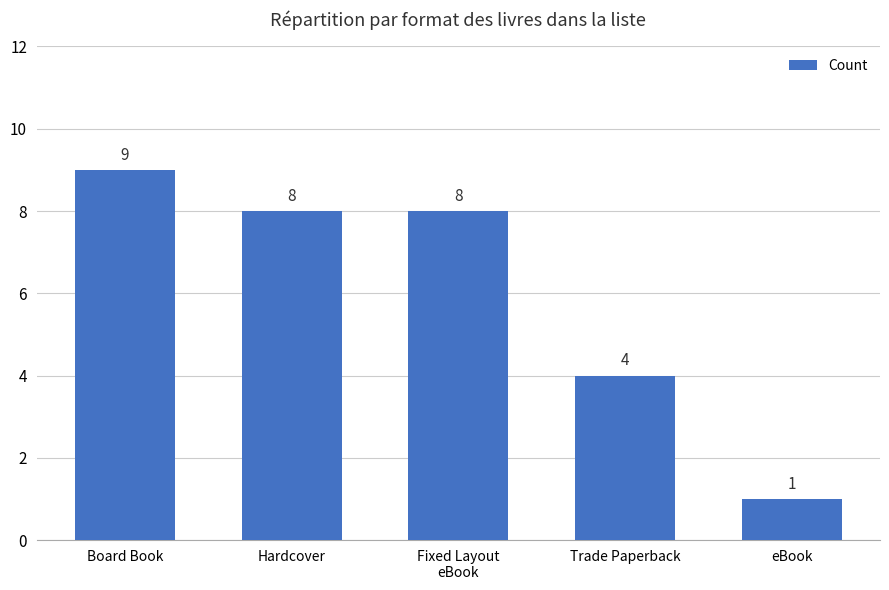

Reading left to right, list all the values displayed in this chart.

Board Book=9	Hardcover=8	Fixed Layout
eBook=8	Trade Paperback=4	eBook=1